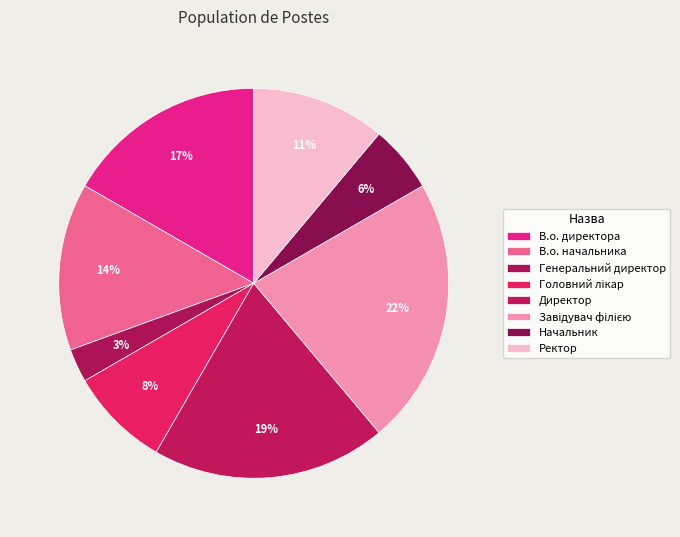

Is Головний лікар the majority of the pie?

No